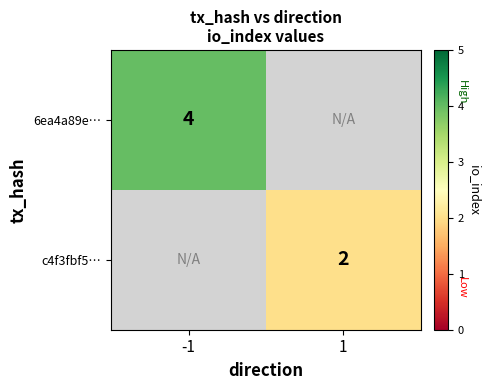

Which has a higher value, -1 or 1?

1